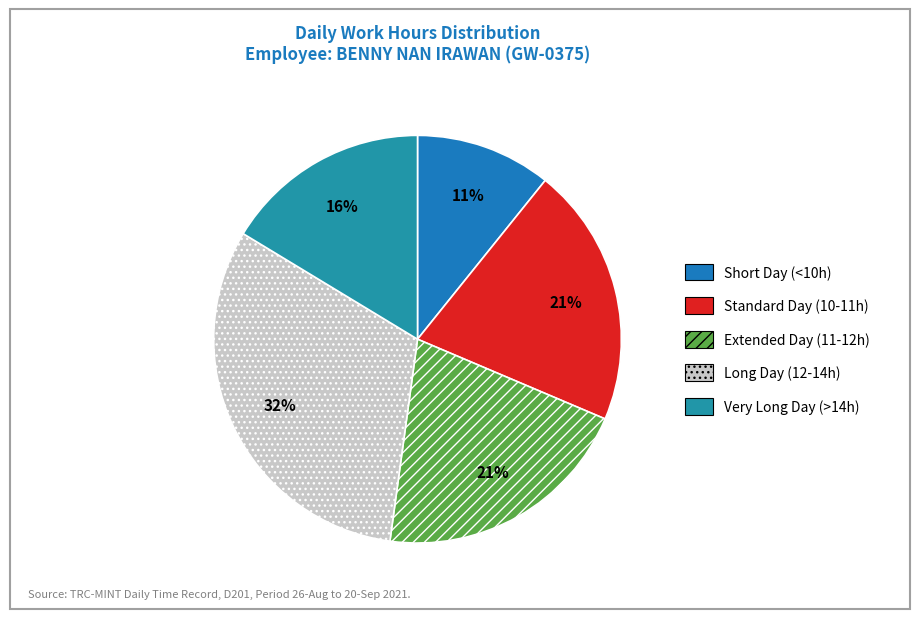

How many segments does this pie chart have?

5